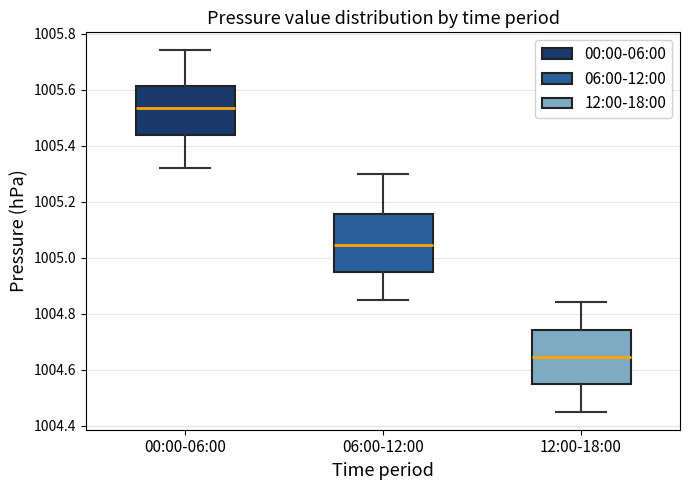

Which box has the highest median line?

00:00-06:00